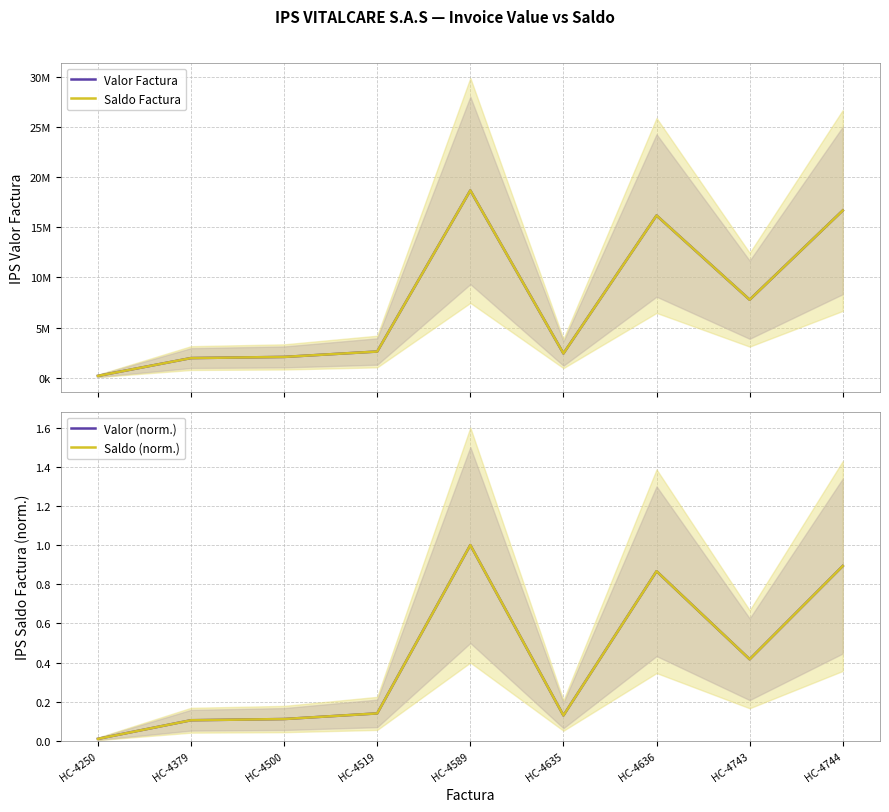

The value of Valor (norm.) at HC-4589 is 1.6. True or false?

False